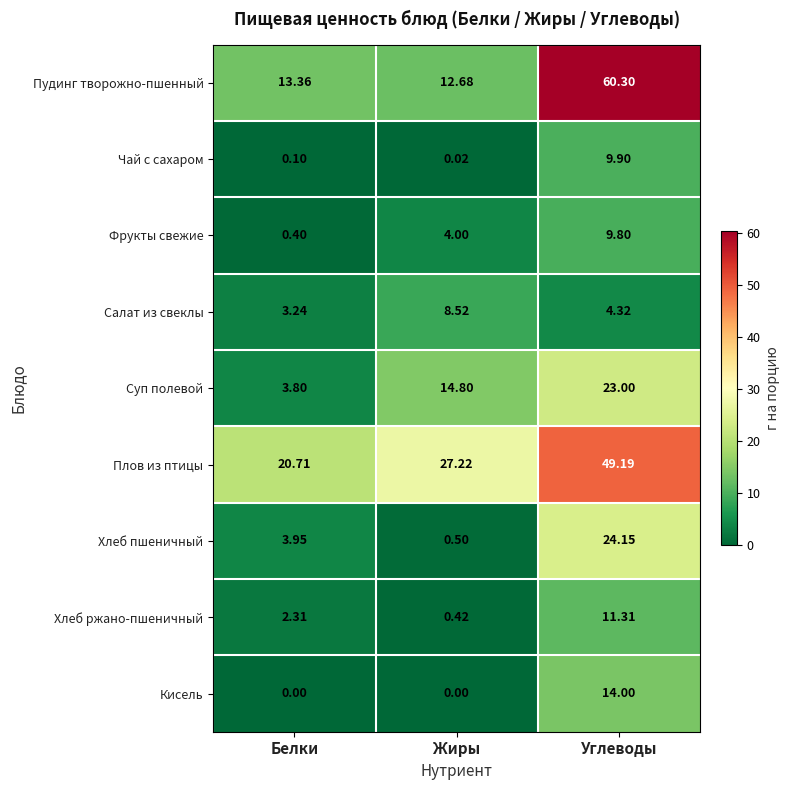

Between Белки and Жиры, which series saw the biggest shift?

Суп полевой